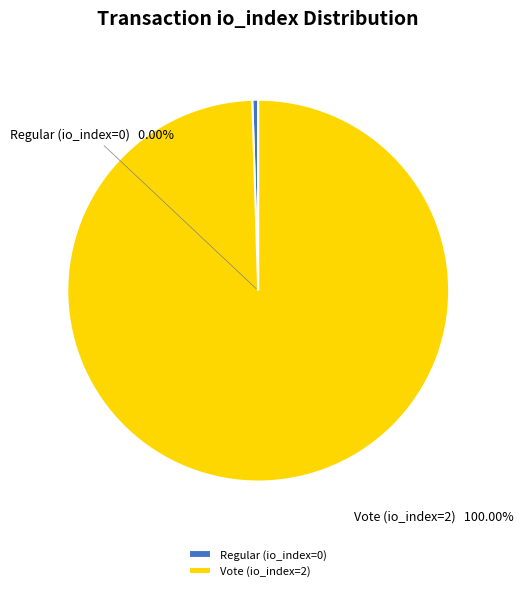

Does Vote (tx_index=2) account for over 50% of the chart?

Yes